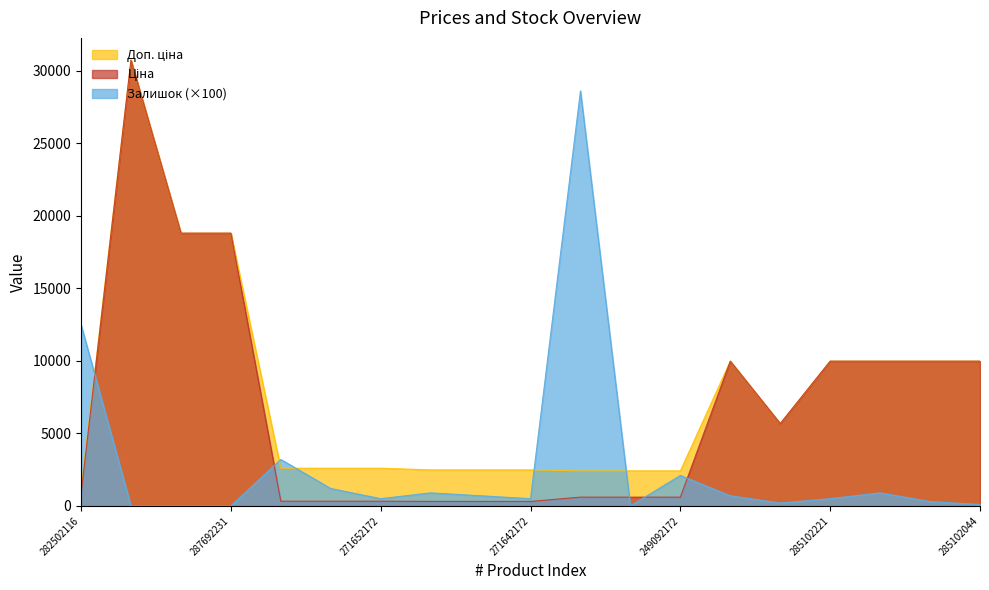

Between 287692233 and 271652172, which series saw the biggest shift?

Ціна